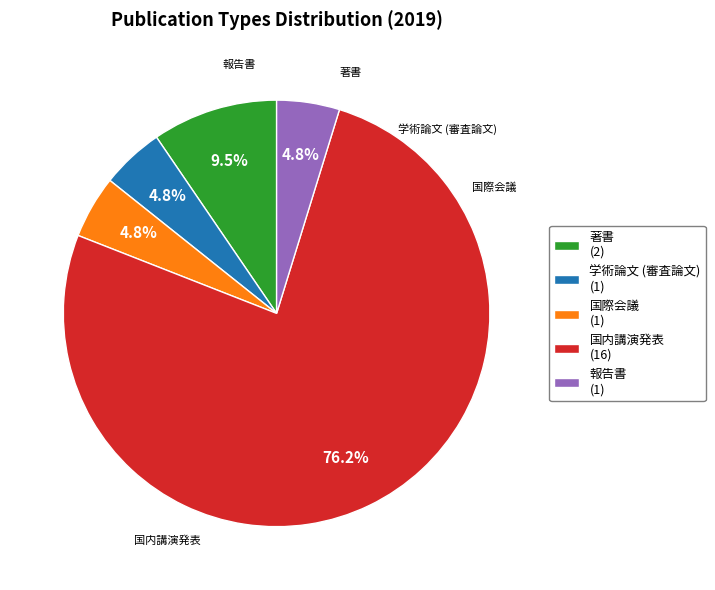

What is the majority slice?

国内講演発表